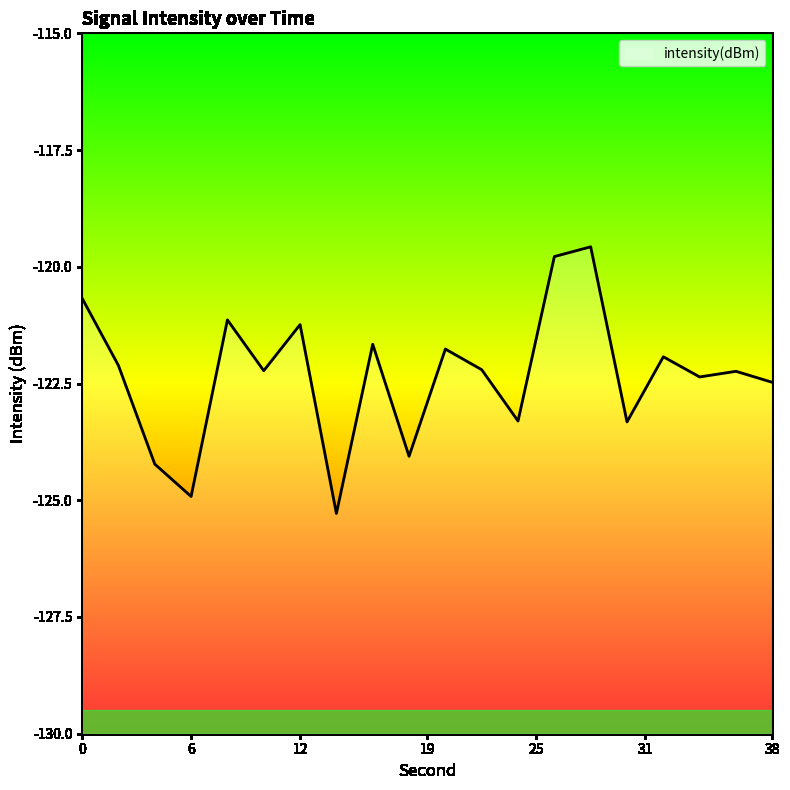

What is the difference between the values at 0 and 25?

0.5